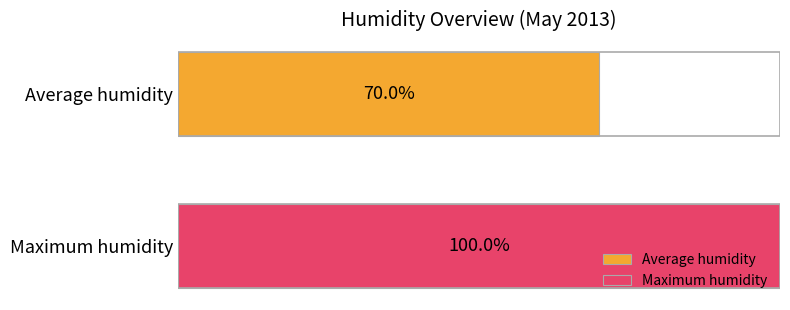

List the series in order of their overall mean, highest first.

Maximum humidity, Average humidity